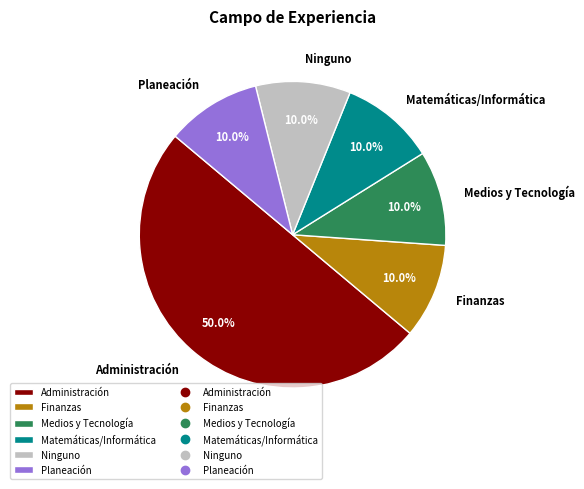

Approximately how many times larger is the value at Matemáticas/Informática compared to Ninguno?

1.0